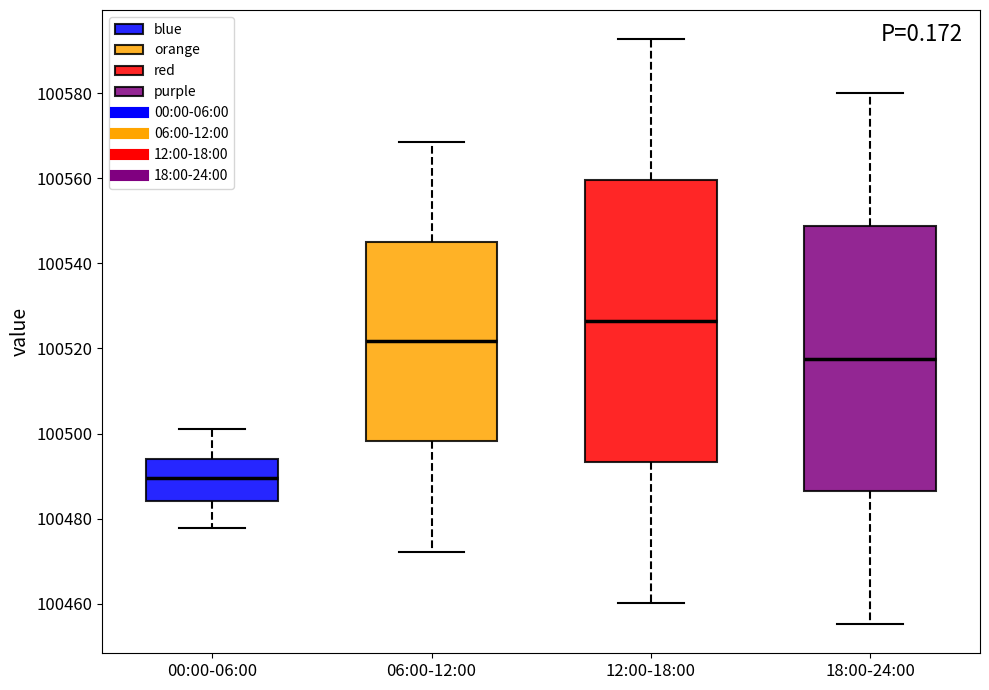

Reading left to right, read every box against the y-axis: the position of its median line, the range the box covers, and the ends of its whiskers. The values are not printed on the chart, so give them approximately, as read against the axis.

00:00-06:00: median 100490, box 100484 to 100494, whiskers 100478 to 100500
06:00-12:00: median 100522, box 100498 to 100546, whiskers 100472 to 100568
12:00-18:00: median 100526, box 100494 to 100560, whiskers 100460 to 100592
18:00-24:00: median 100518, box 100486 to 100548, whiskers 100456 to 100580